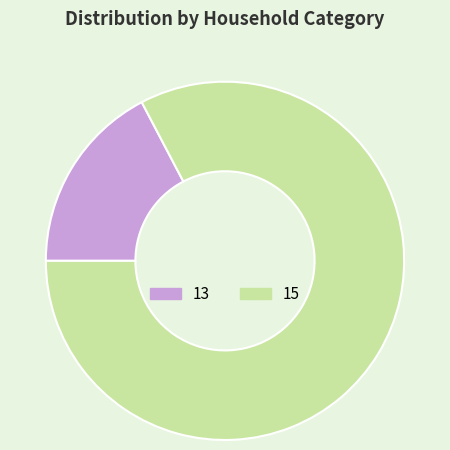

Approximately how many times larger is the value at 13 compared to 15?

0.2